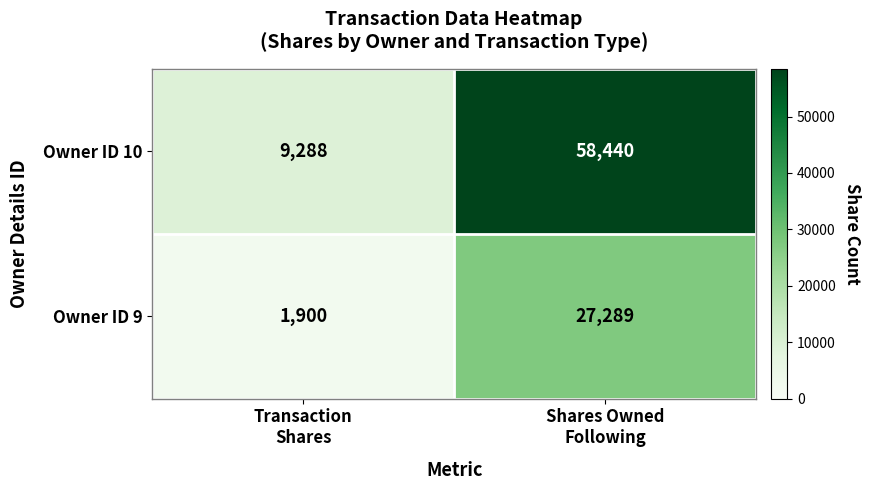

Which series has the widest spread of values?

Owner ID 10